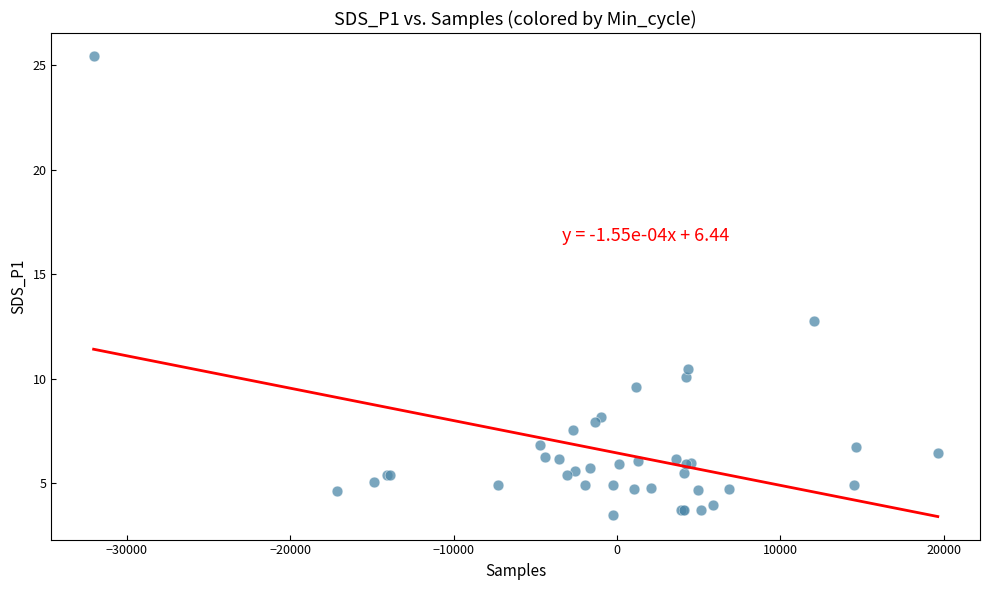

What Y value in the scatter plot is closest to 14?

12.8